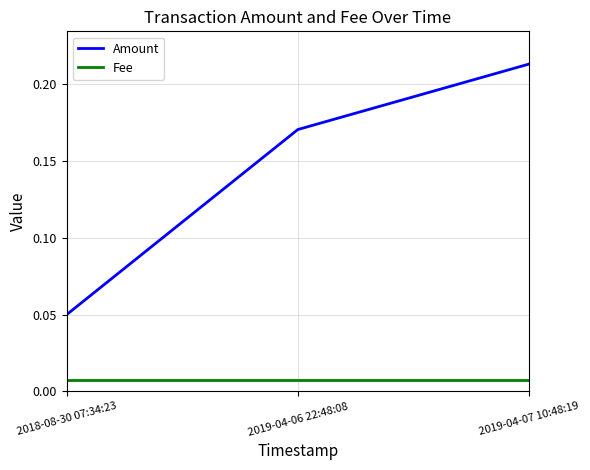

Which series has the widest spread of values?

Amount